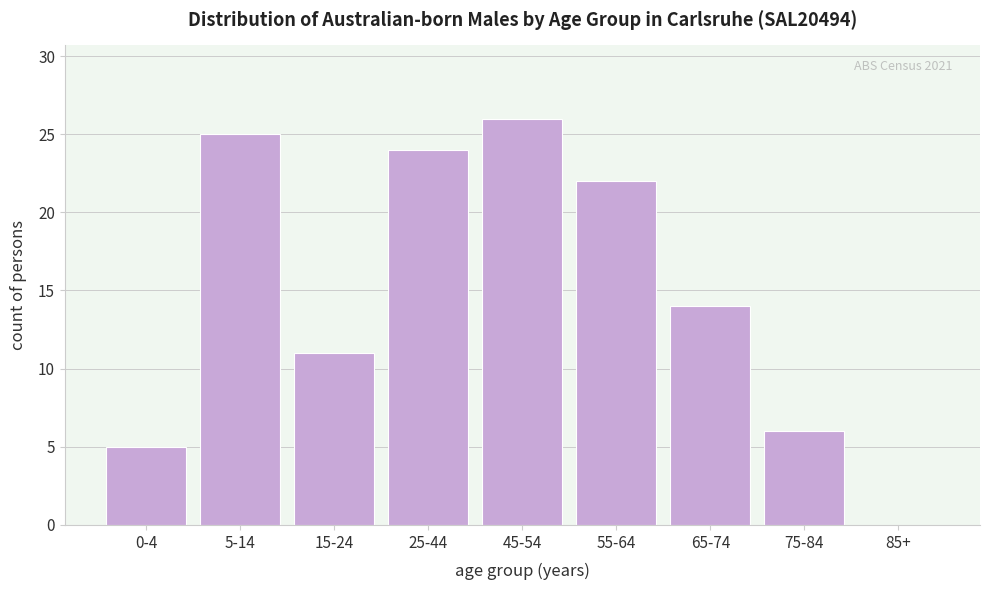

Reading left to right, what are all the values shown in this chart?

0-4=5	5-14=25	15-24=11	25-44=24	45-54=26	55-64=22	65-74=14	75-84=6	85+=0